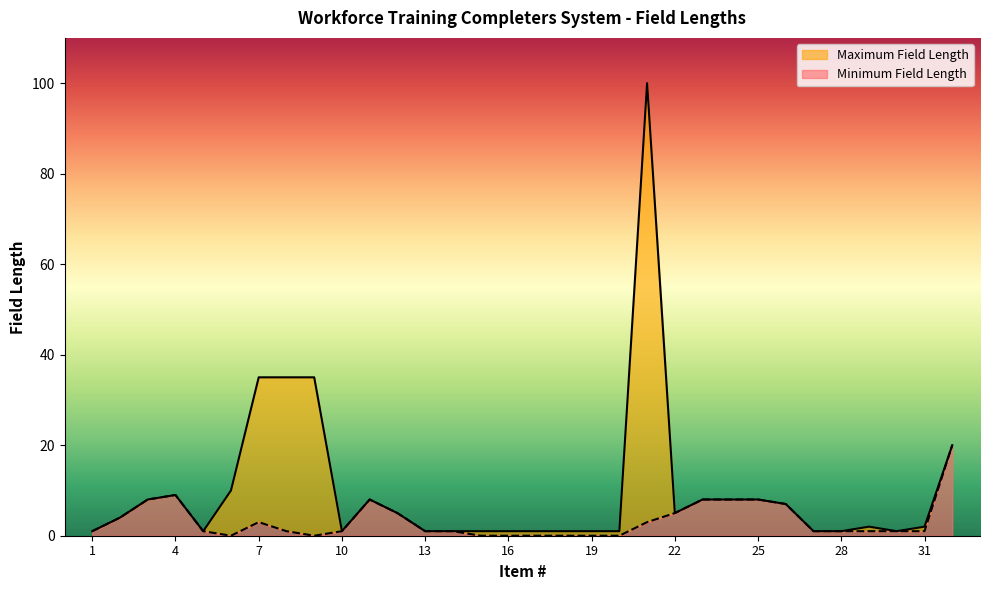

Rank the series by their maximum value, from highest to lowest.

Maximum Field Length, Minimum Field Length